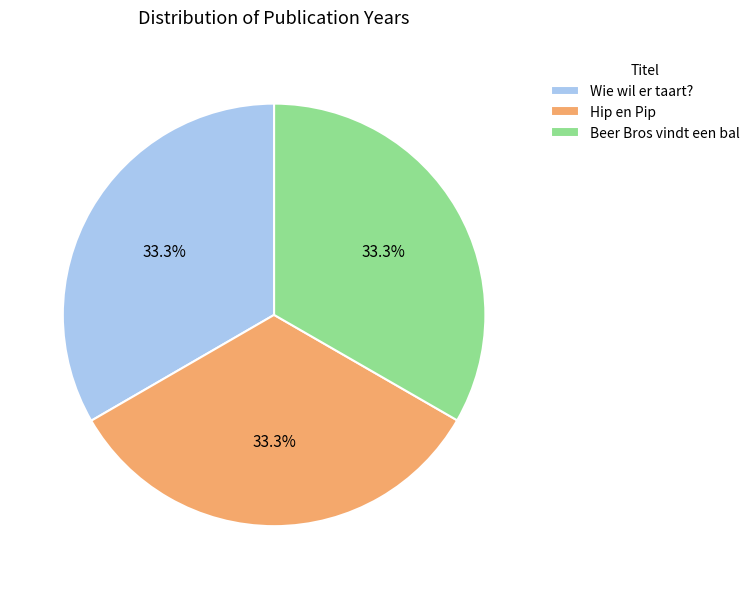

Count the number of slices in the pie.

3